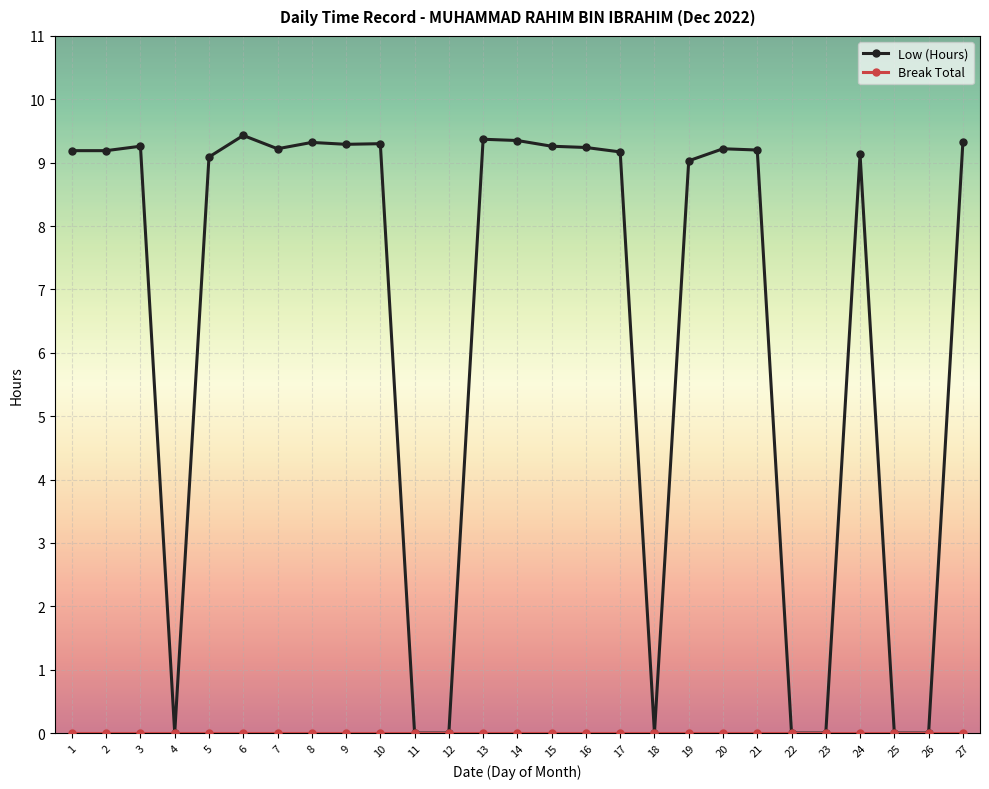

The value of Low (Hours) at 14 is 9.3. True or false?

True